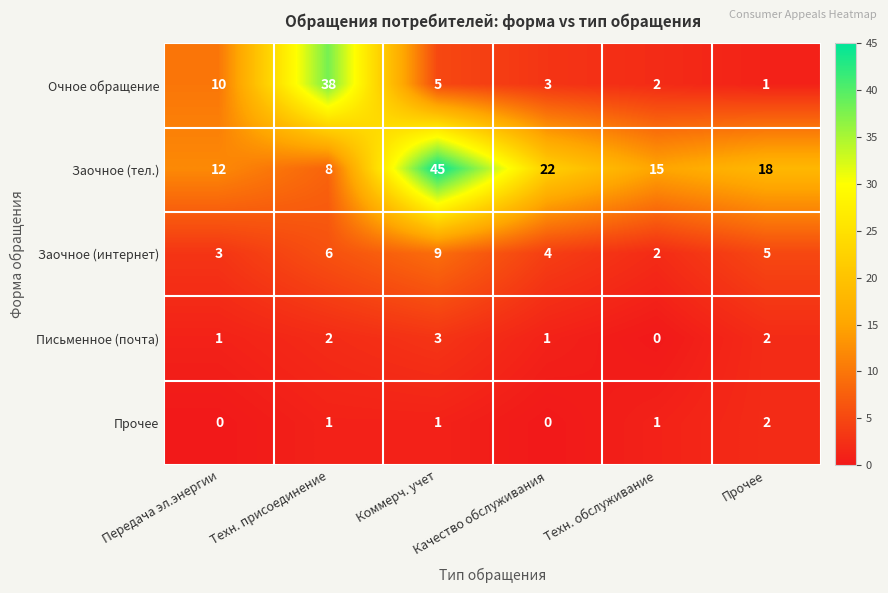

How many Заочное (интернет) values are between 3 and 6?

4